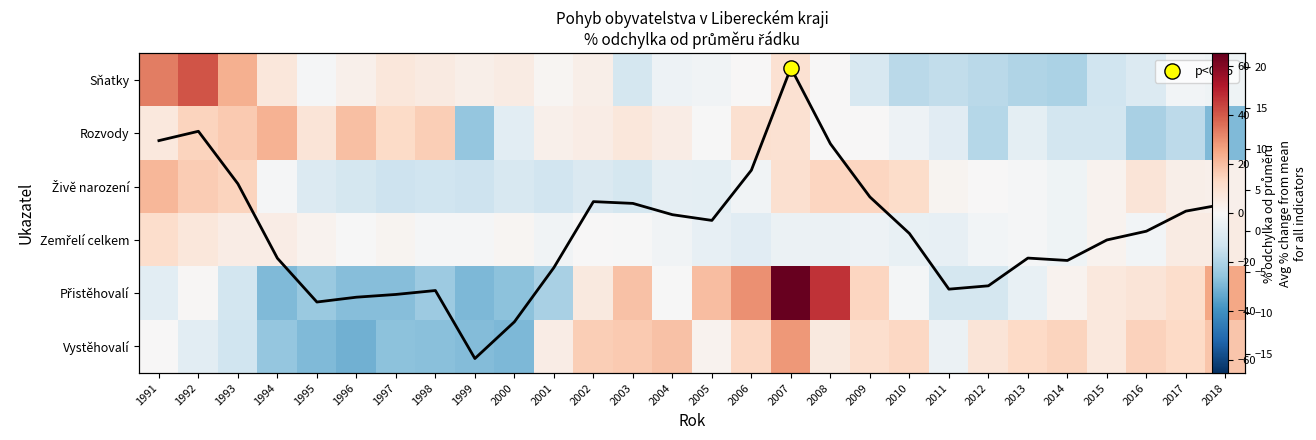

True or false: Rozvody has a value of 28.2 at 1996.

False